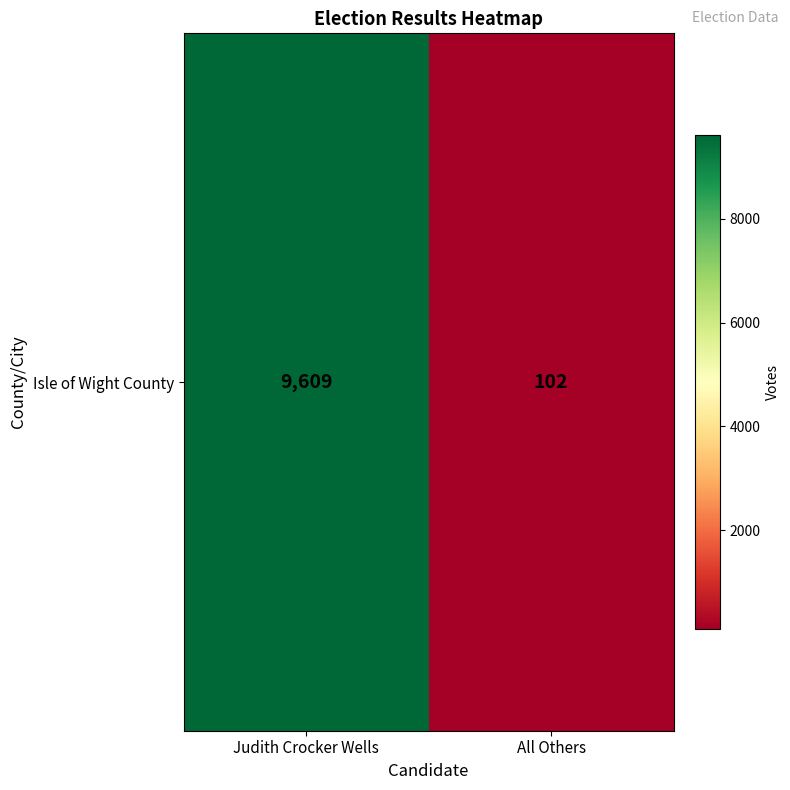

Reading left to right, extract all data points from this chart.

9609	102